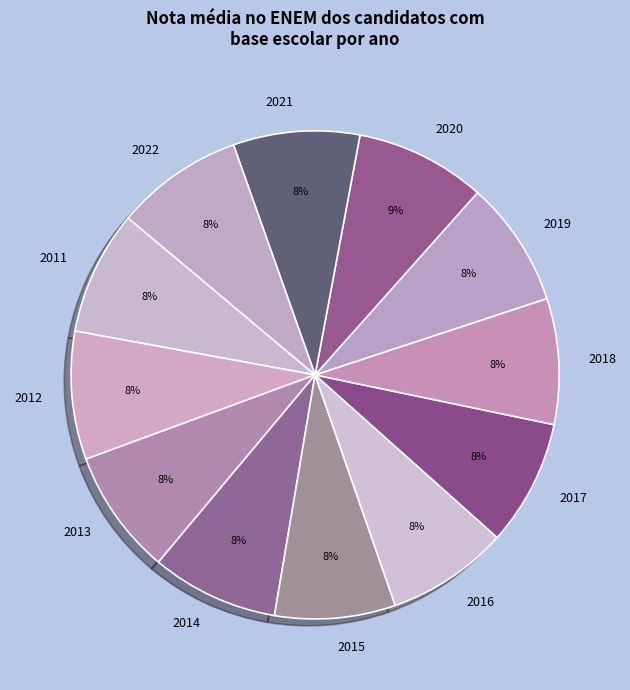

Is there any slice that represents more than half of the pie?

No